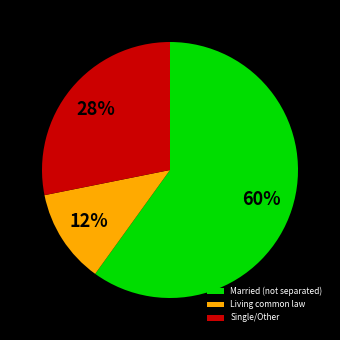

Rank the categories by value from highest to lowest.

Married (not separated), Single/Other, Living common law